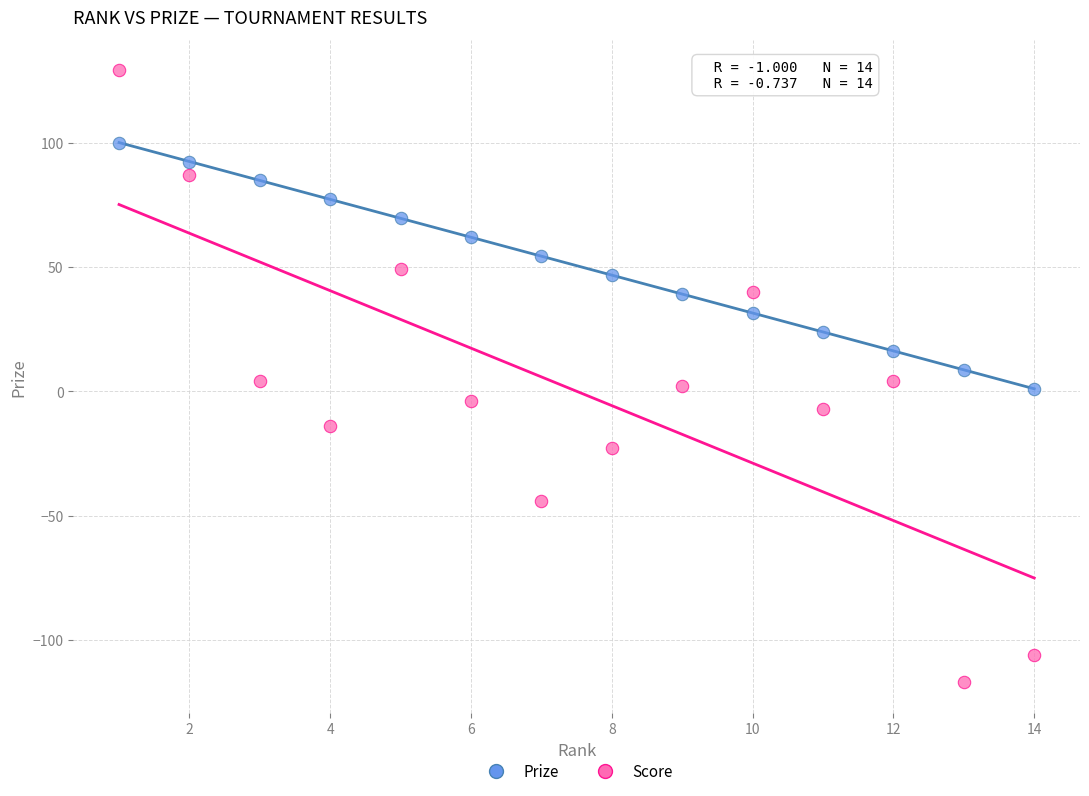

Which series has the largest Y range (max minus min)?

Score